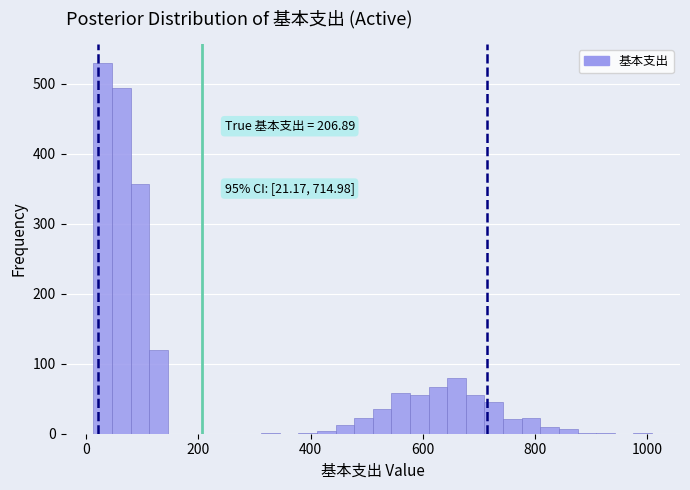

Read against the x-axis, roughly where is the centre of the tallest bar?

20